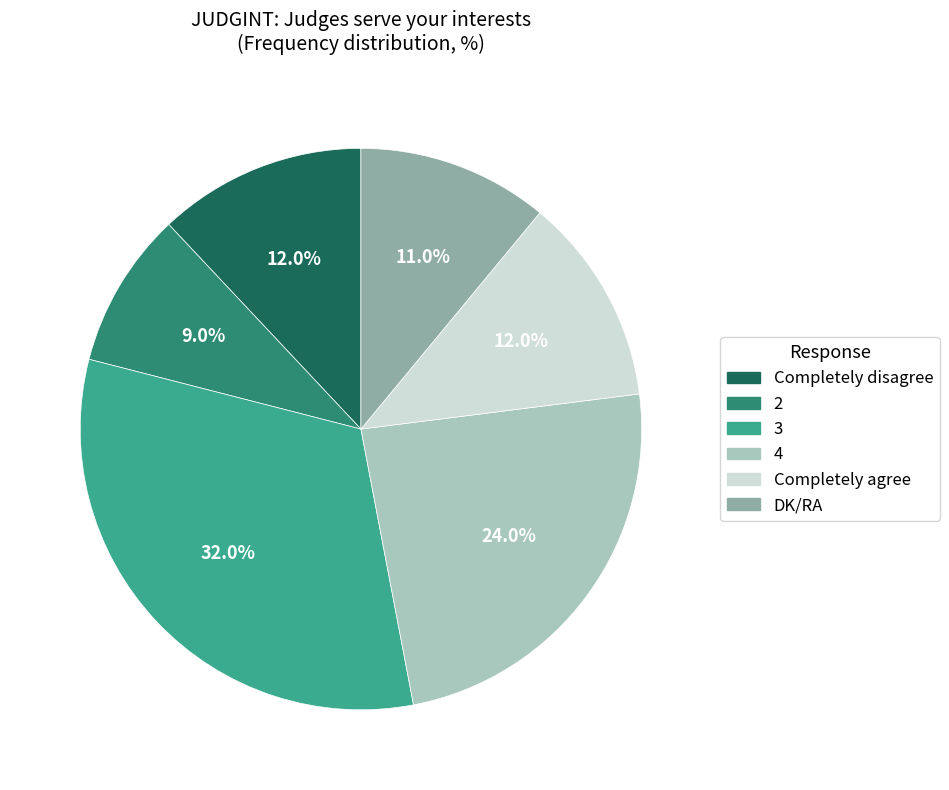

What percentage is the 4 slice, to the nearest percent?

24%